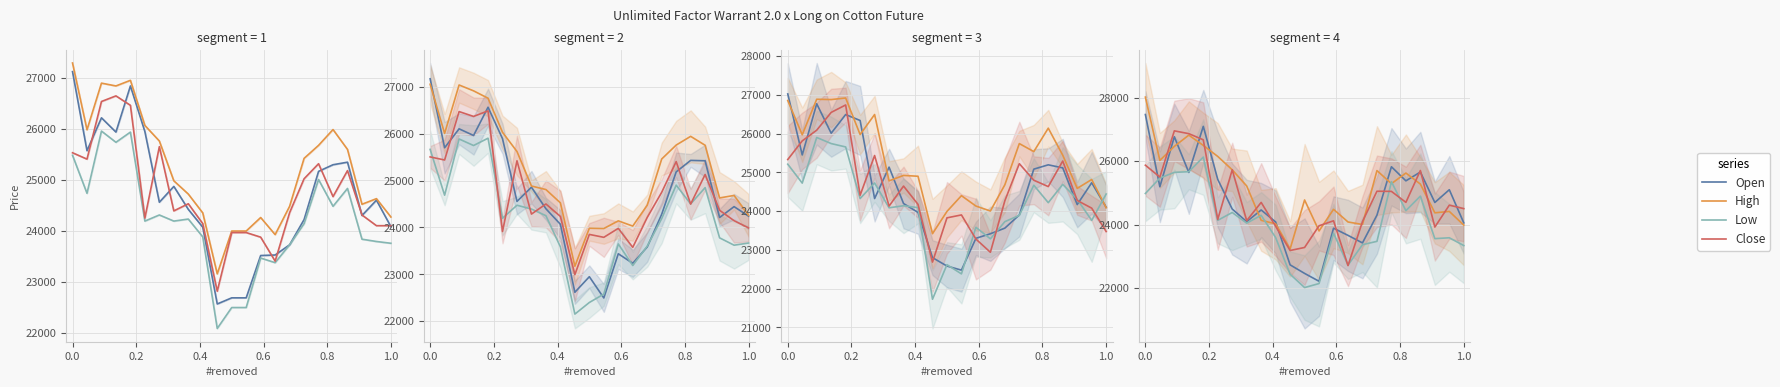

How many data points does each series have?

23